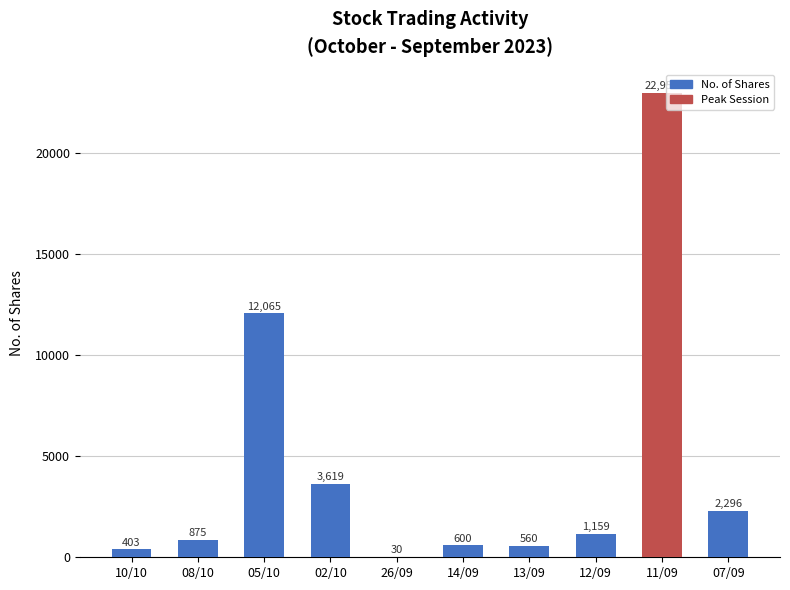

What is the average value?

4456